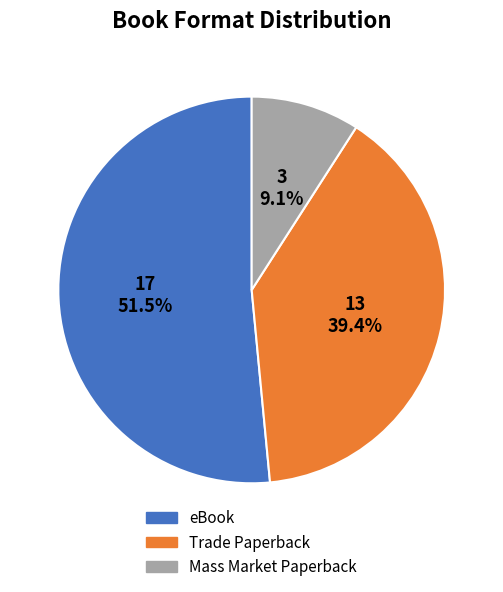

Does eBook account for over 50% of the chart?

Yes